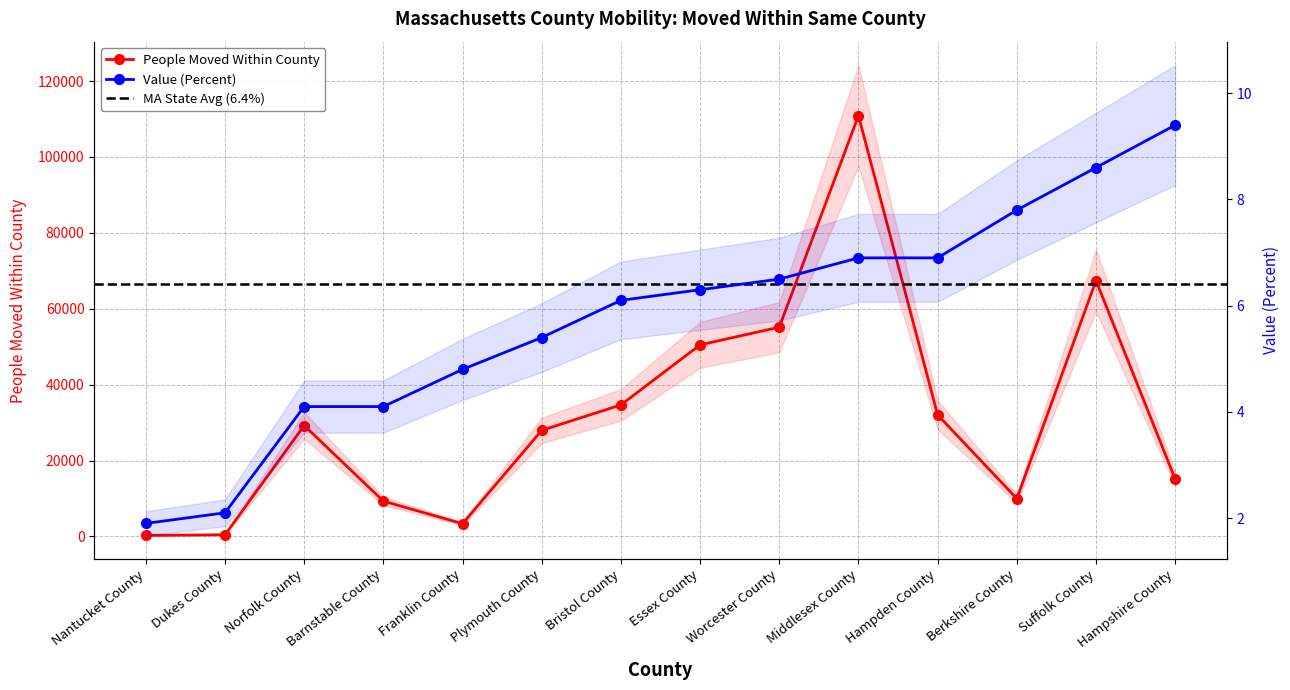

Reading left to right, extract all data points from this chart.

People Moved Within County: 264.0	429.0	29222.0	9297.0	3354.0	27952.0	34653.0	50475.0	55137.0	110870.0	32021.0	9955.0	67423.0	15089.0
Value (Percent): 1.9	2.1	4.1	4.1	4.8	5.4	6.1	6.3	6.5	6.9	6.9	7.8	8.6	9.4